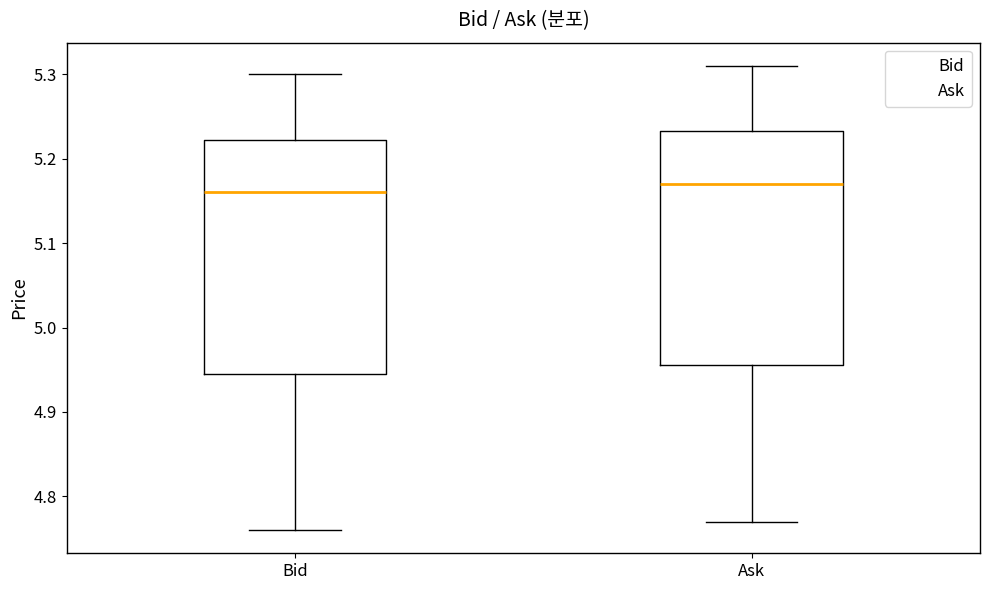

Where is the upper edge of the box for Bid on the y-axis? The values are not printed on the chart, so give them approximately, as read against the axis.

5.22